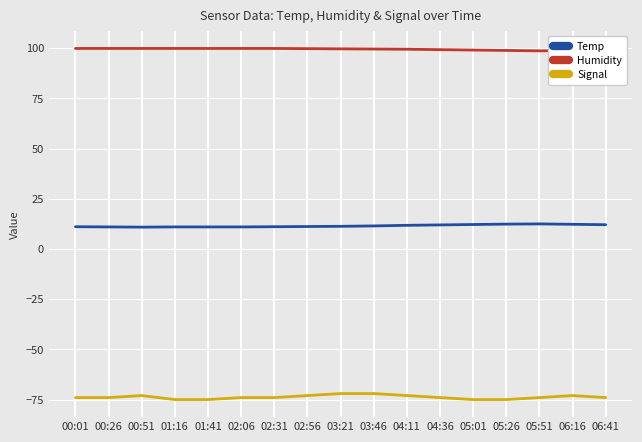

What is the spread (max minus min) of values at 02:56?

172.8